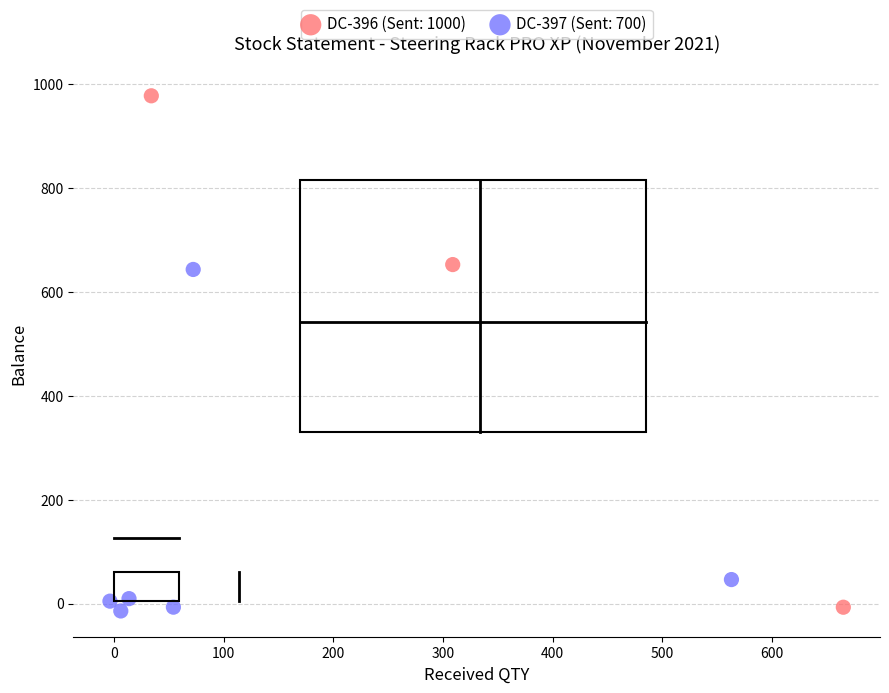

Which series has the largest Y range (max minus min)?

DC-396 (Sent: 1000)